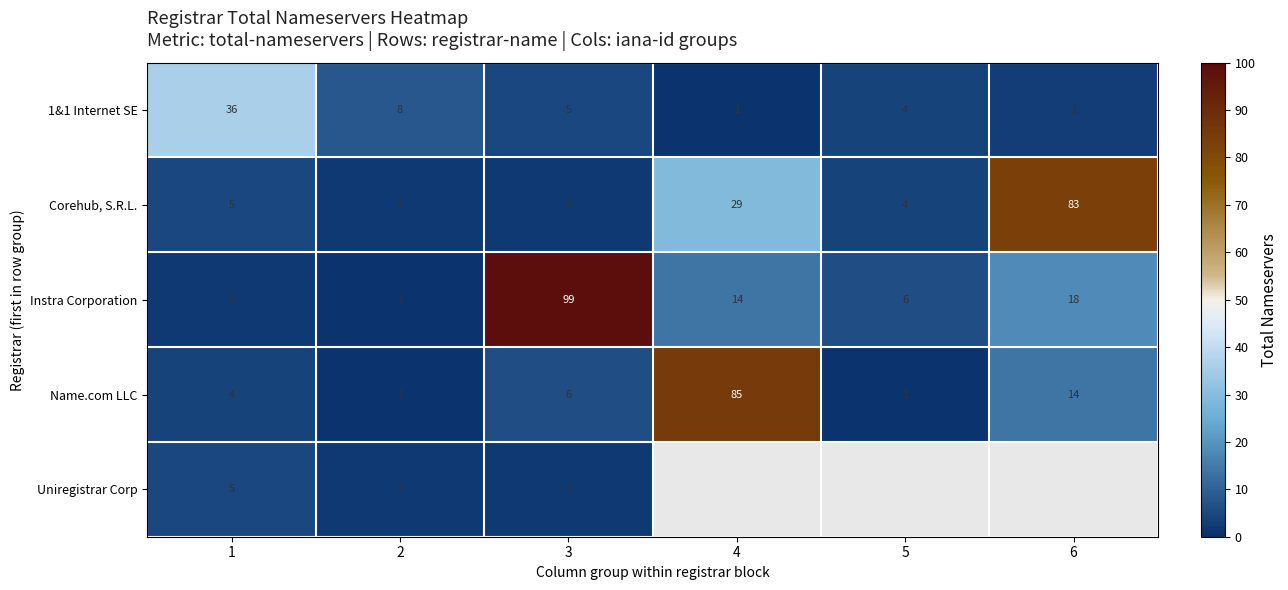

What is the sum of all Name.com LLC values?

111